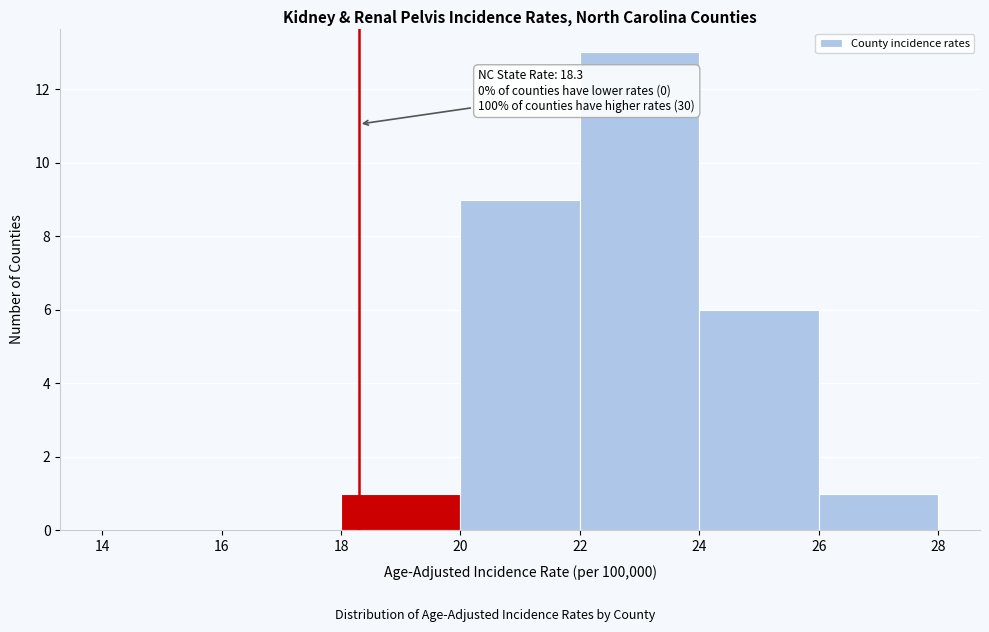

Over which range of the x-axis is the bar tallest?

22 to 24